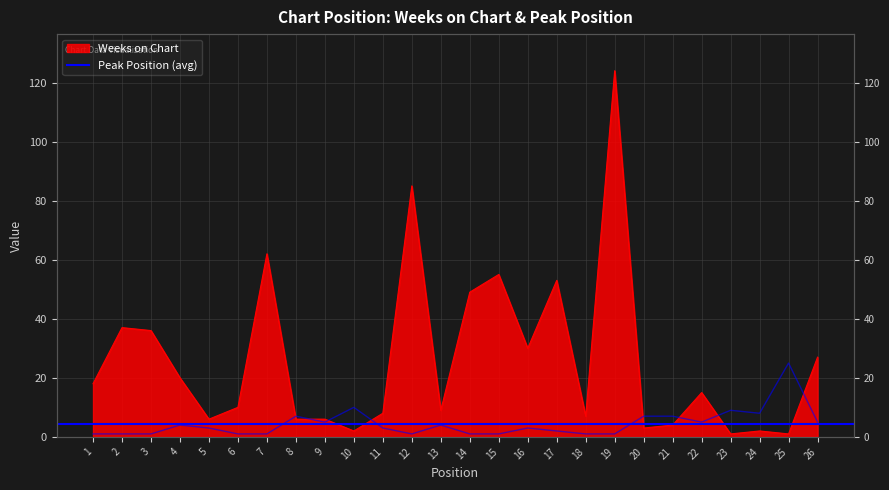

Between which two adjacent categories do Peak Position and Weeks on Chart first intersect?

7 and 8